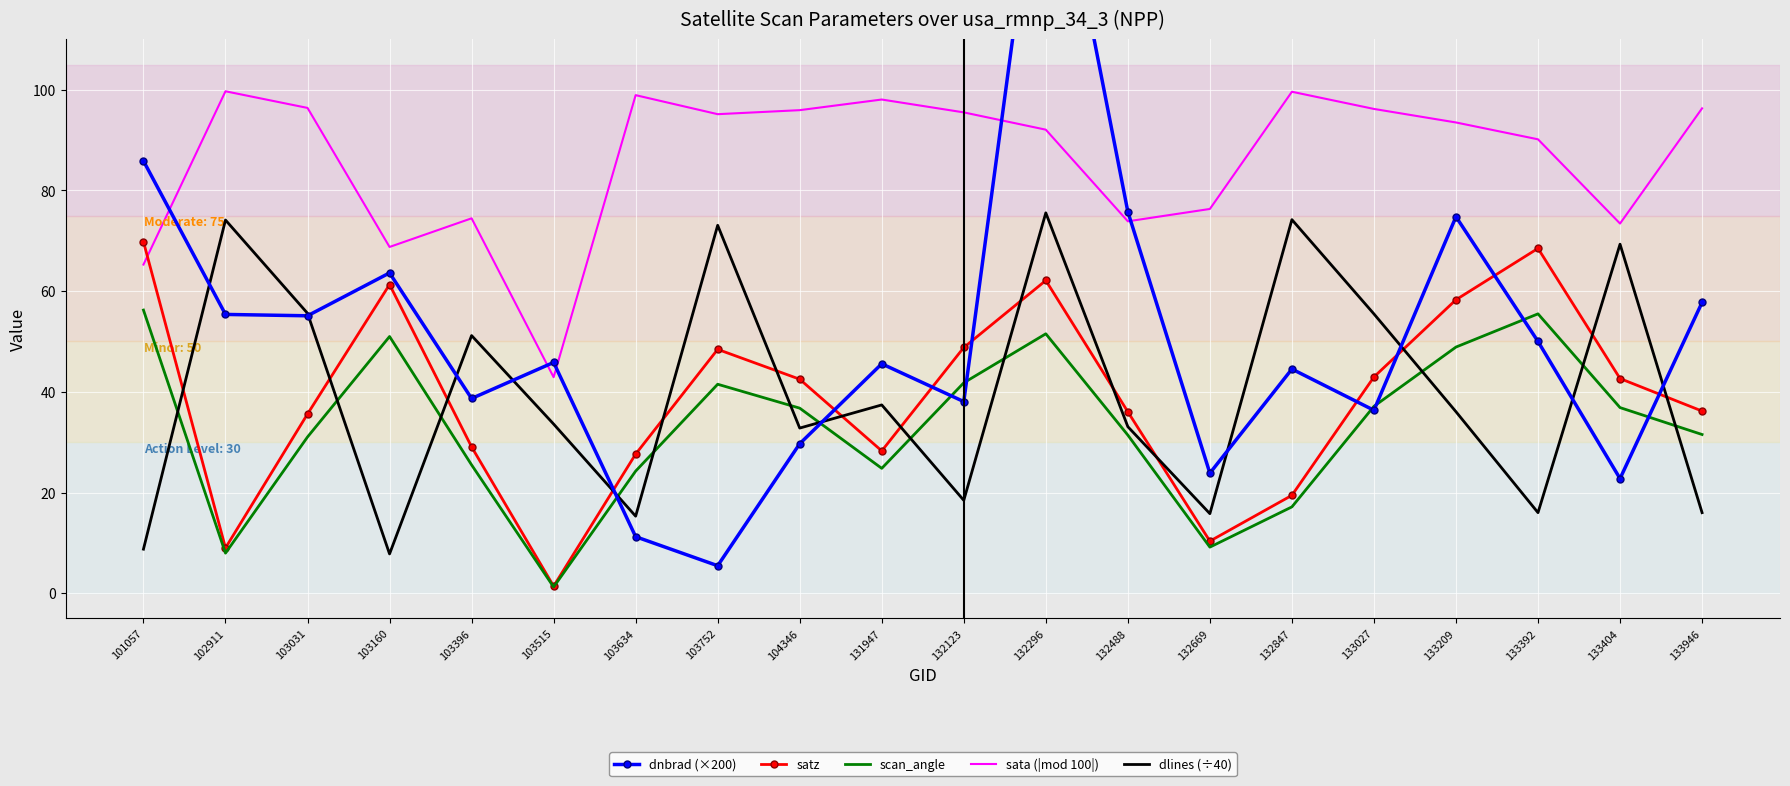

How many categories are shown in the chart?

20